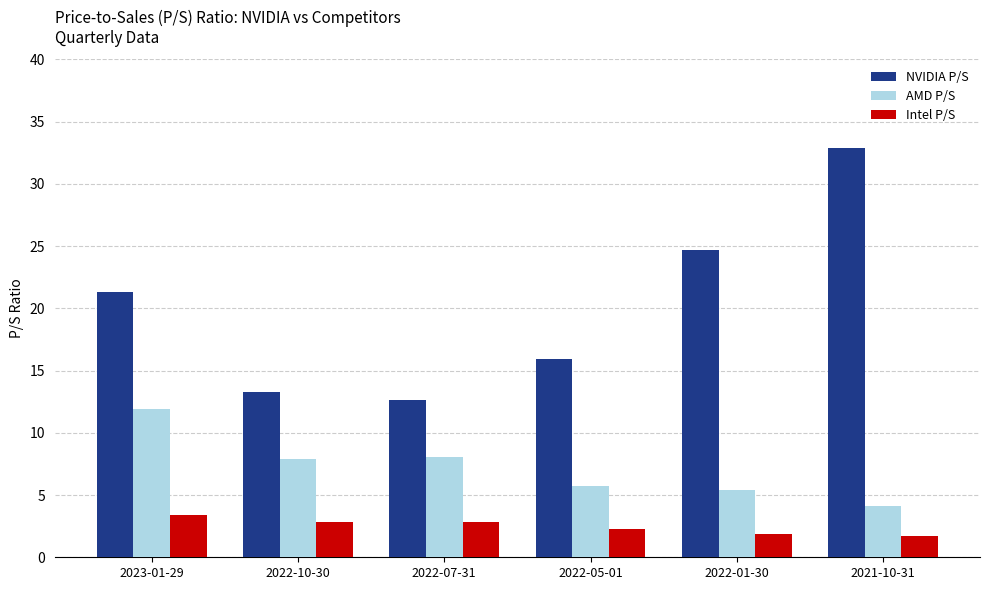

Are the bars horizontal?

No